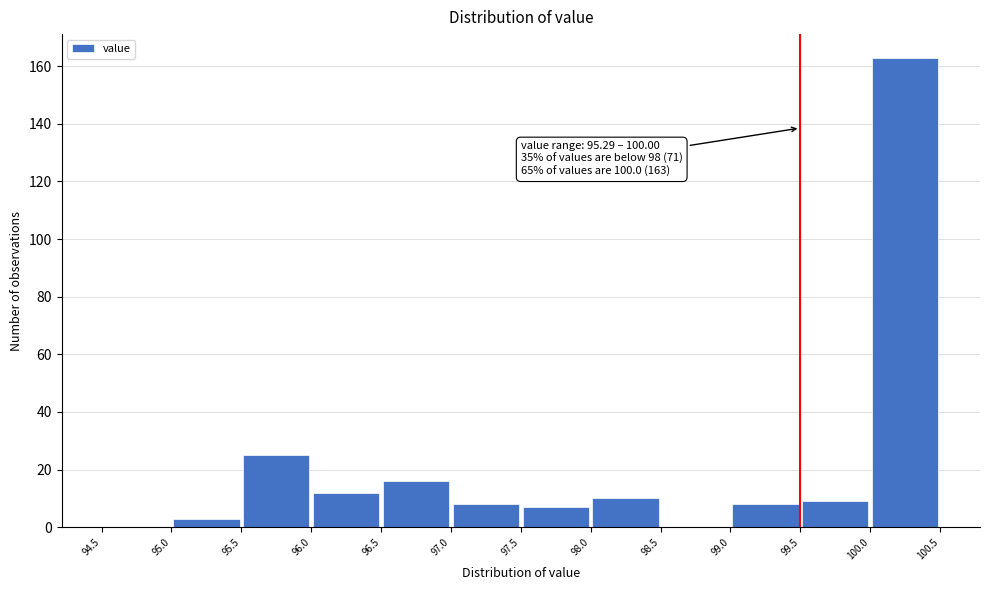

Over which range of the x-axis is the bar tallest?

100.0 to 100.5